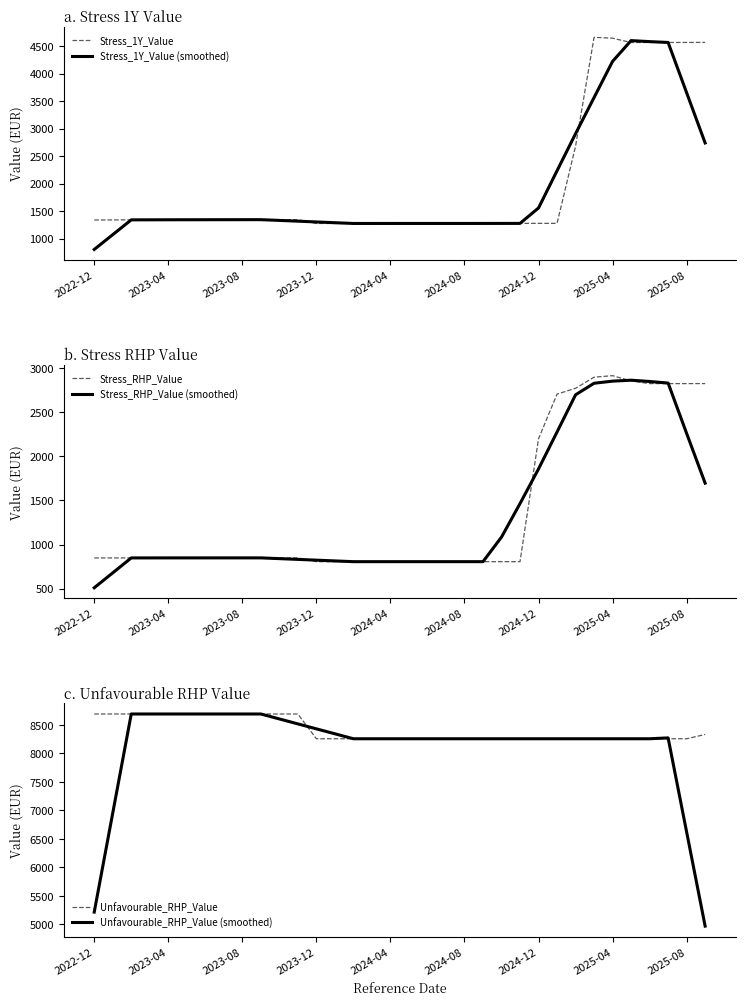

True or false: Stress_1Y_Value has a value of 2391.3 at 2024-12.

False